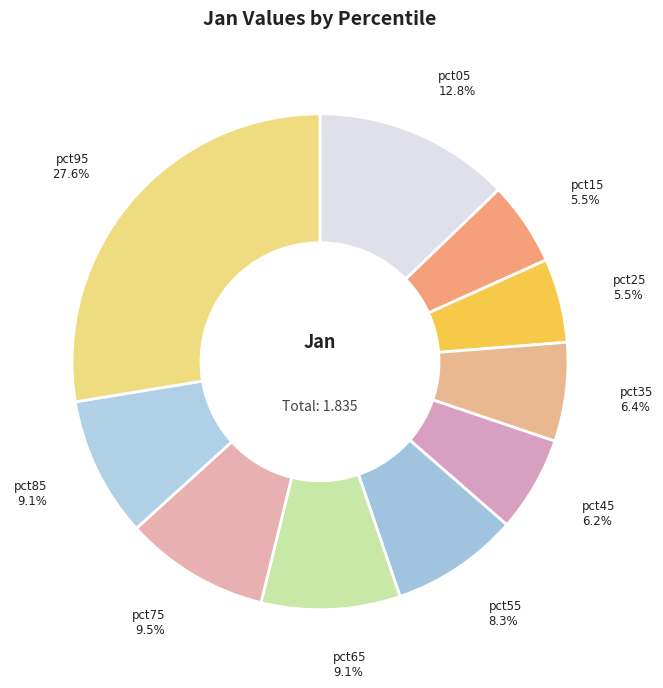

Is there a majority slice in this chart?

No